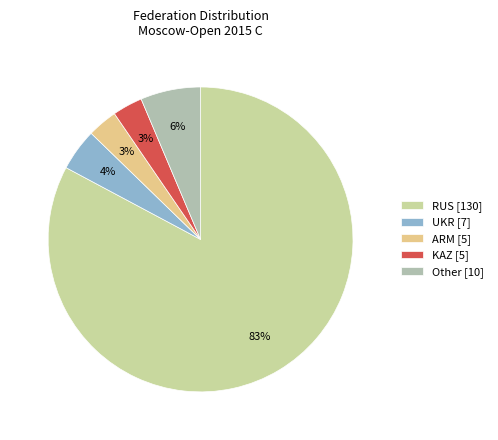

Combined, what portion of the pie is RUS and UKR?

87.3%